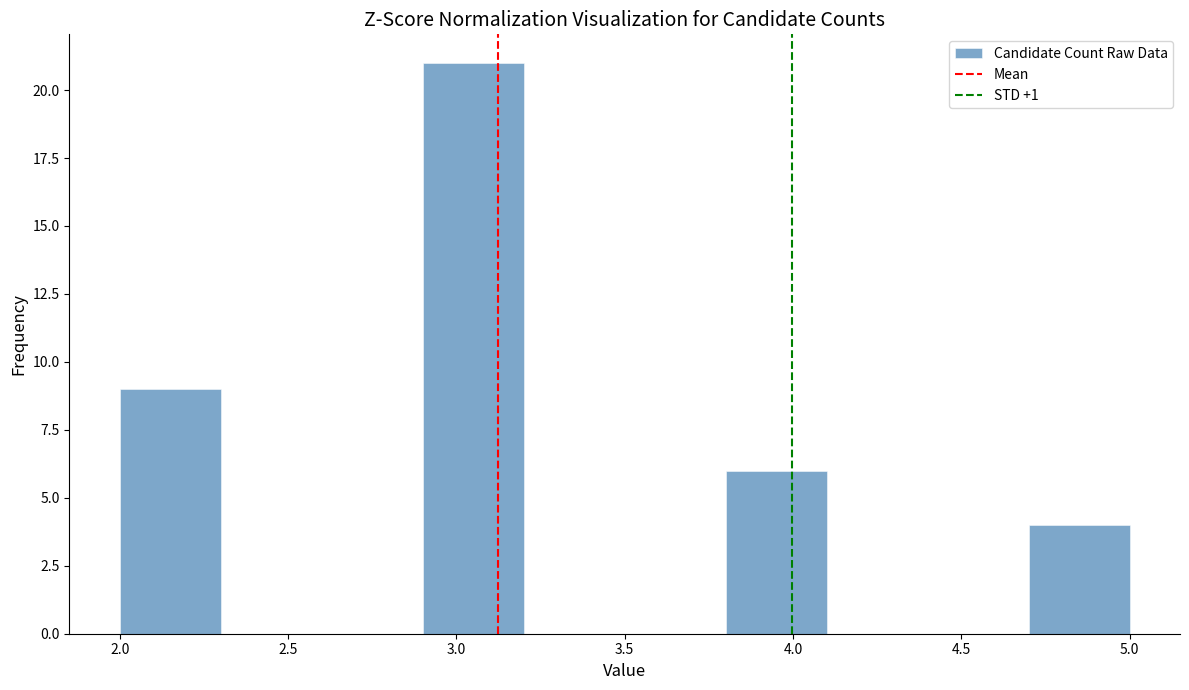

What is the height of the bar covering 2.0 to 2.3 on the x-axis? The values are not printed on the chart, so give them approximately, as read against the axis.

9